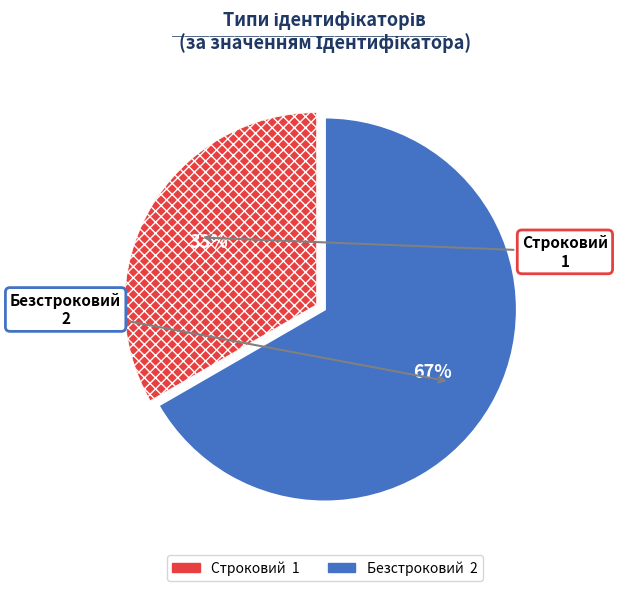

Rank the categories by value from lowest to highest.

Строковий, Безстроковий